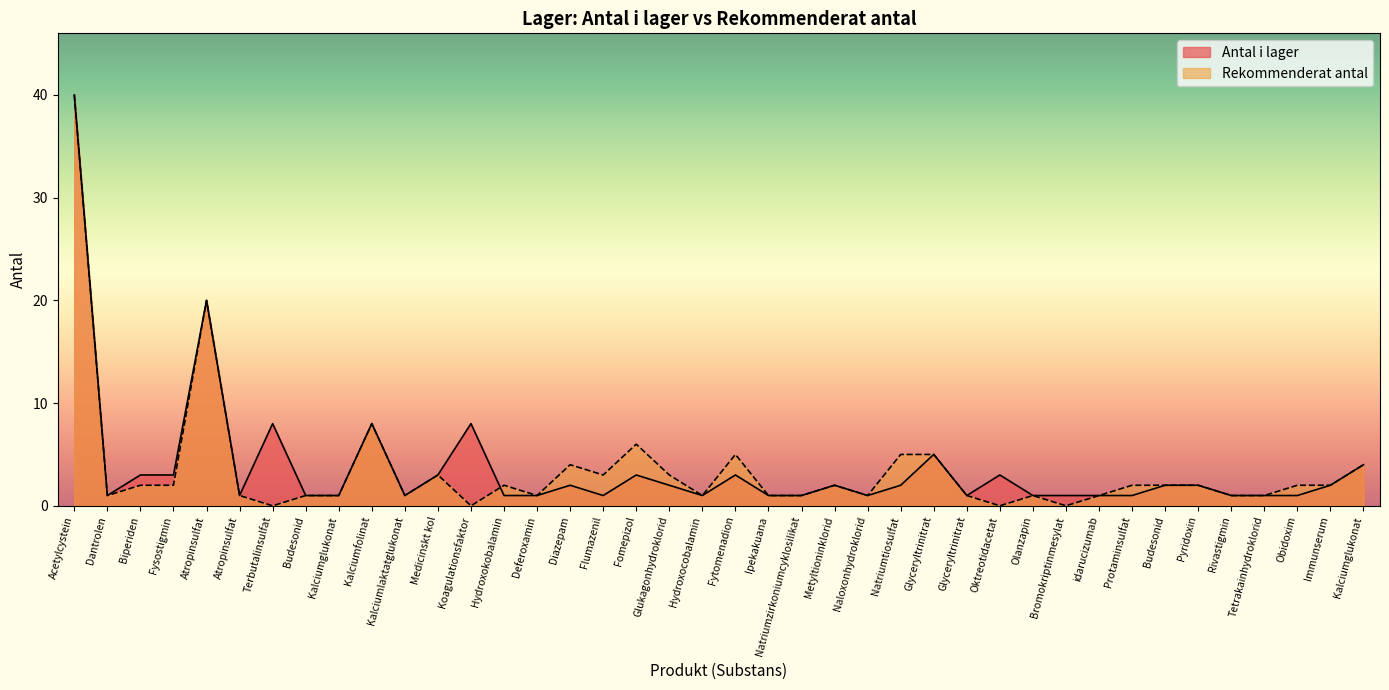

How many categories are shown in the chart?

40